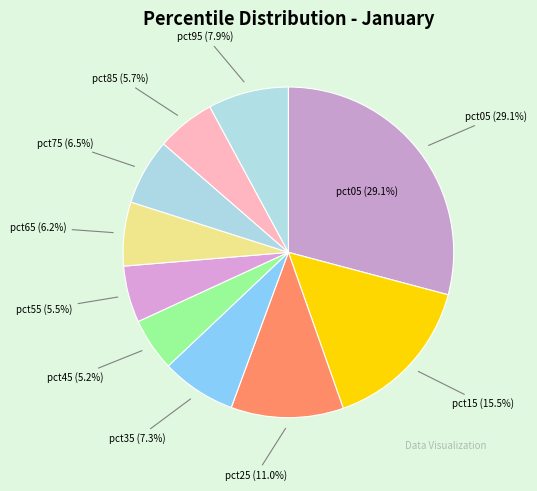

Which category has the smallest portion of the pie?

pct45